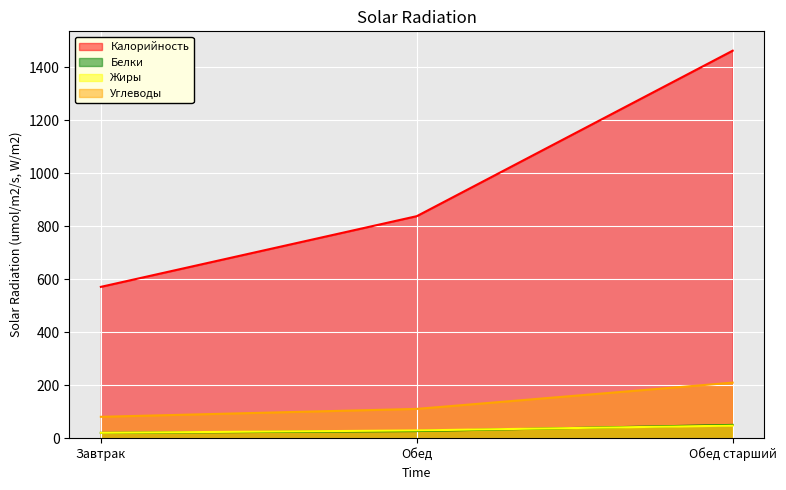

Does the chart display data point markers on the line(s)?

No